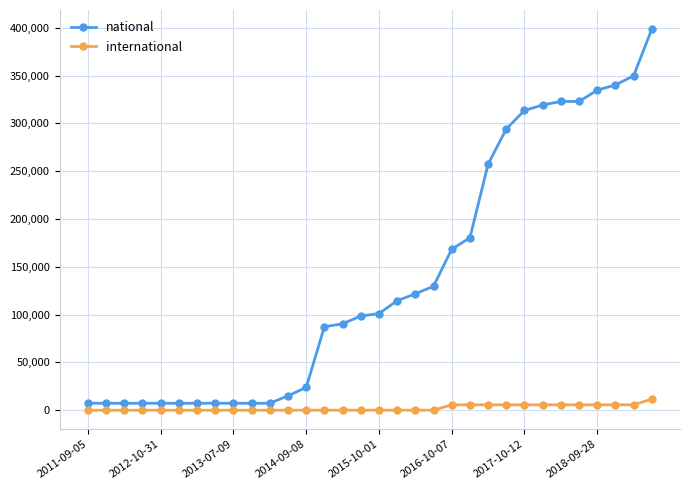

Which series has the widest spread of values?

national